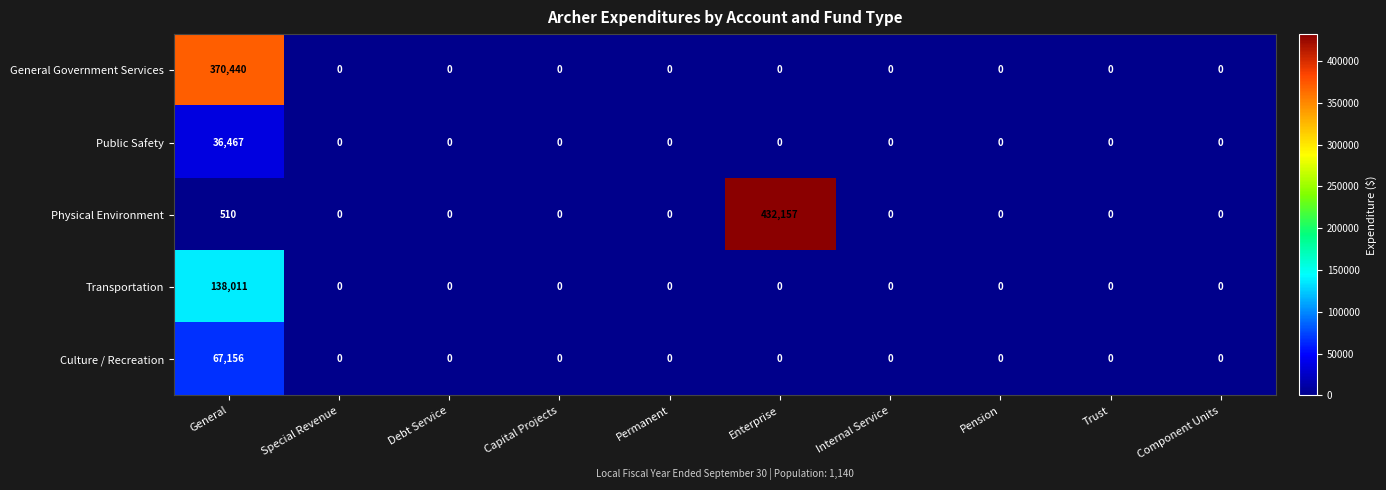

At which category is the sum across all series the highest?

General